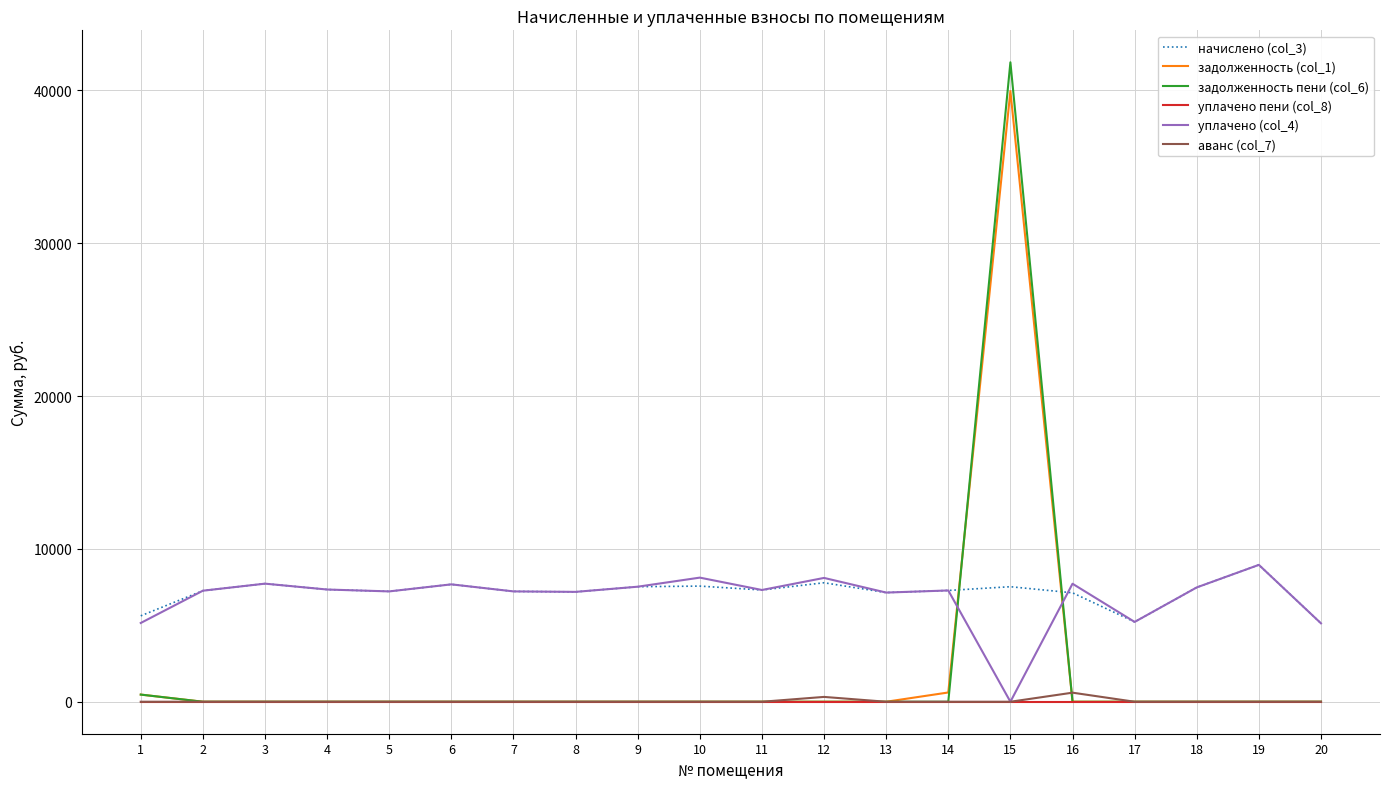

What are all the series names shown in the legend?

начислено (col_3), задолженность (col_1), задолженность пени (col_6), уплачено пени (col_8), уплачено (col_4), аванс (col_7)